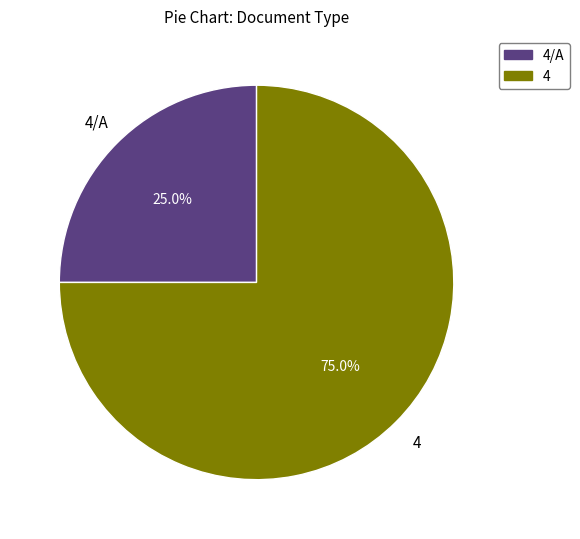

Rank the categories by value from highest to lowest.

4, 4/A